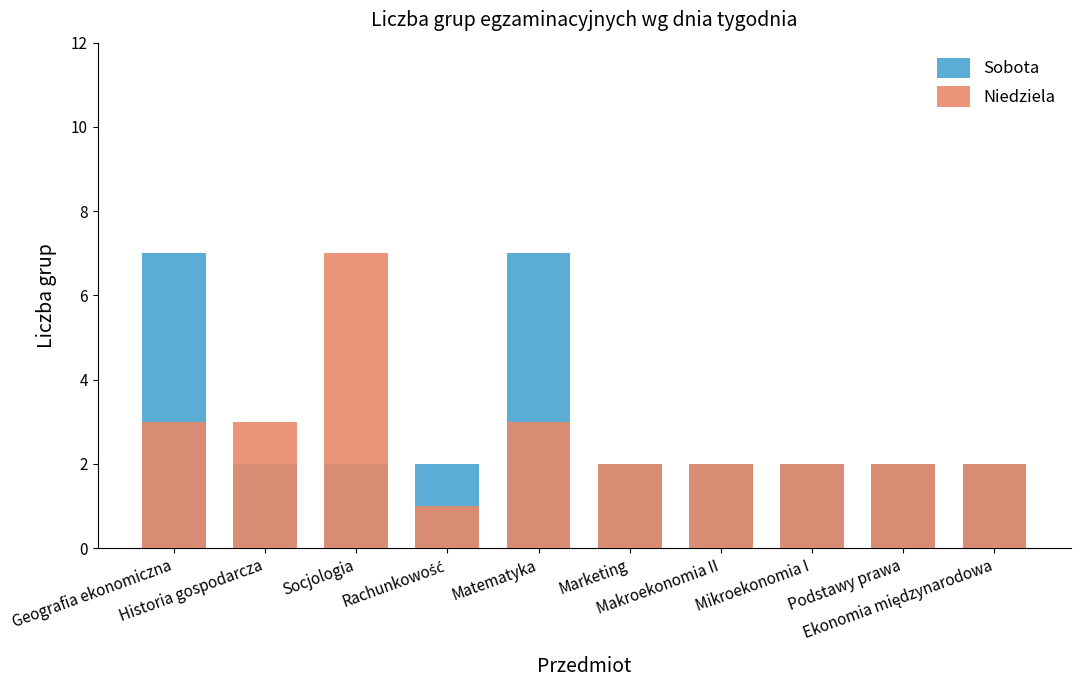

Which series has the largest total across all categories?

Sobota